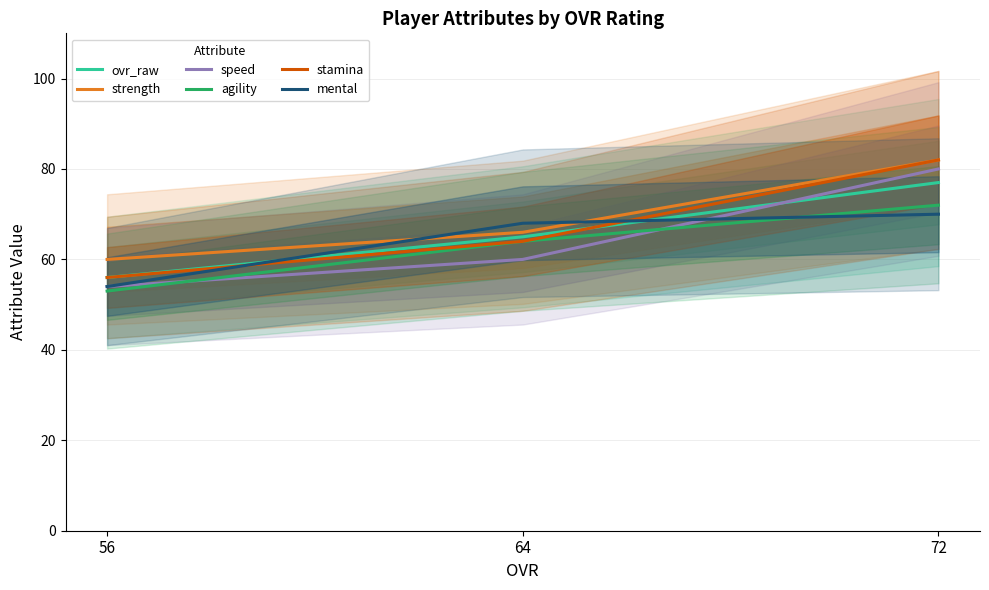

True or false: speed has a value of 81 at 56.

False